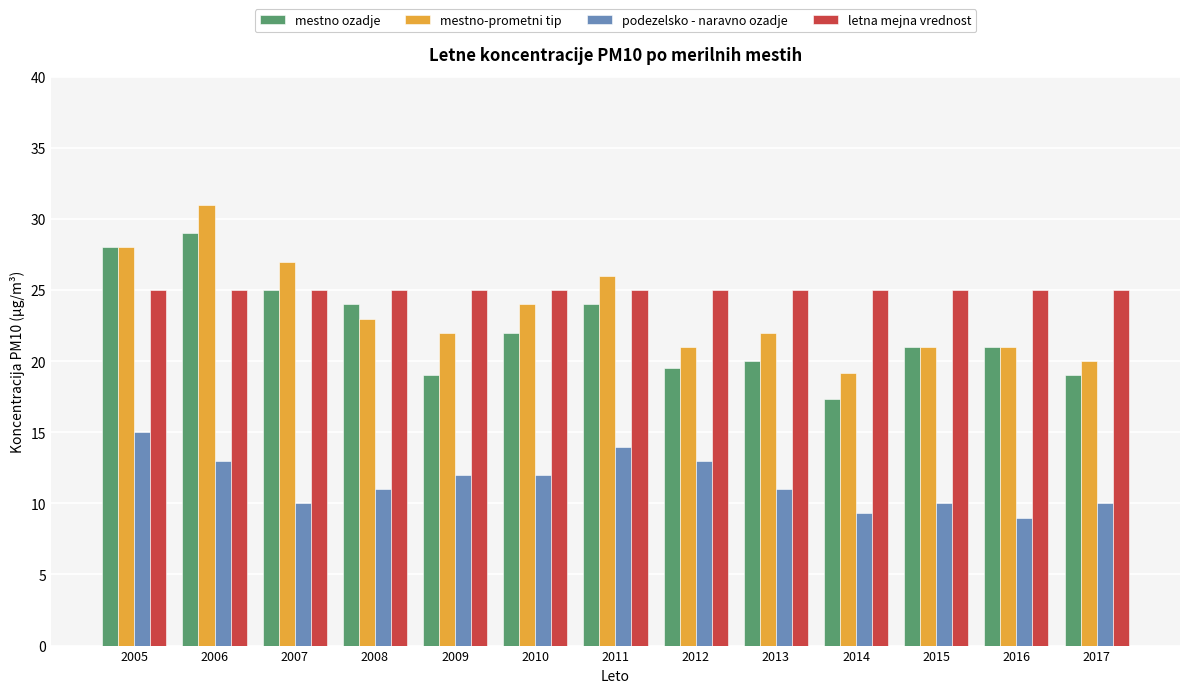

The podezelsko - naravno ozadje series shows 15.8 at 2017. True or false?

False